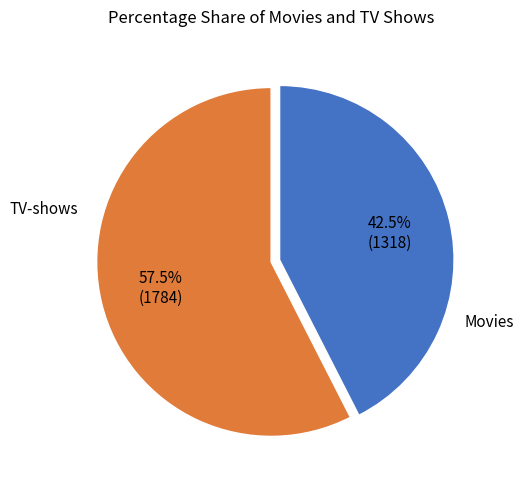

Is there a majority slice in this chart?

Yes